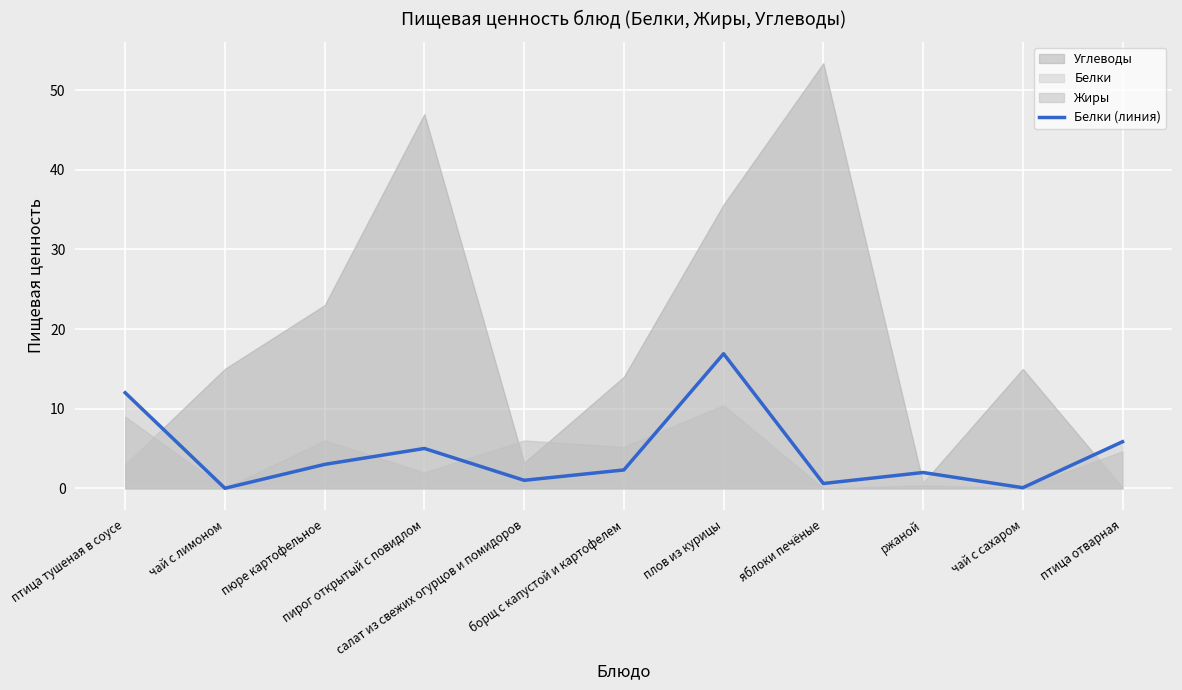

What position from the right is пирог открытый с повидлом?

8